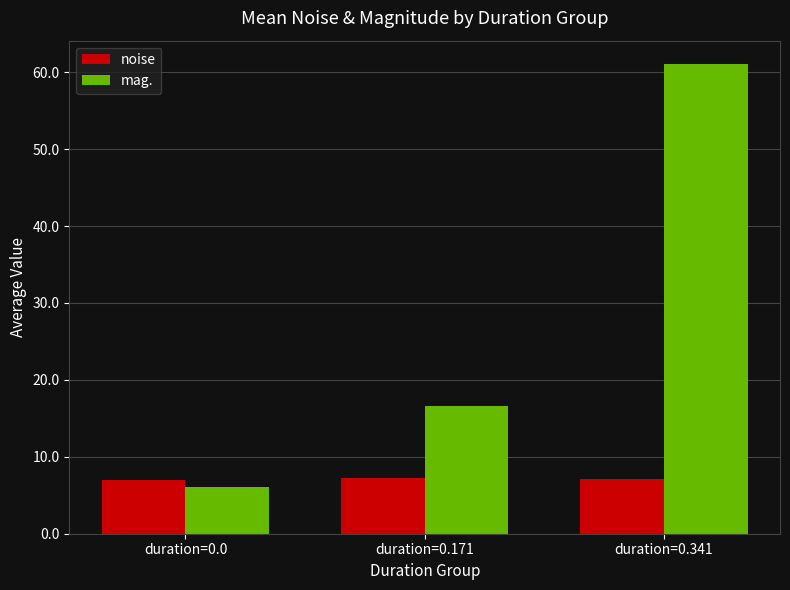

What are all the series names shown in the legend?

noise, mag.